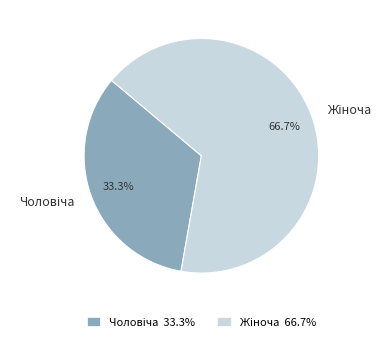

Is there a majority slice in this chart?

Yes